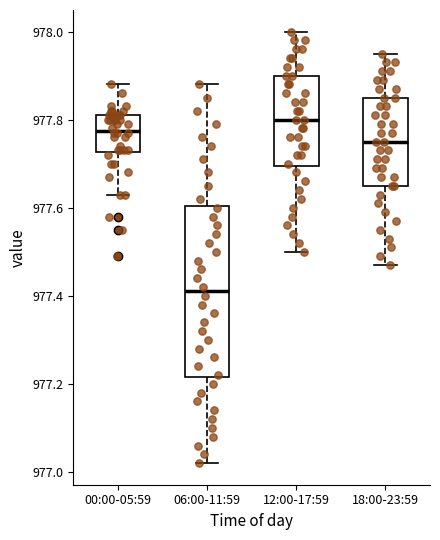

Reading left to right, read every box against the y-axis: the position of its median line, the range the box covers, and the ends of its whiskers. The values are not printed on the chart, so give them approximately, as read against the axis.

00:00-05:59: median 977.78, box 977.72 to 977.82, whiskers 977.64 to 977.88
06:00-11:59: median 977.42, box 977.22 to 977.60, whiskers 977.02 to 977.88
12:00-17:59: median 977.80, box 977.70 to 977.90, whiskers 977.50 to 978.00
18:00-23:59: median 977.76, box 977.66 to 977.86, whiskers 977.48 to 977.96